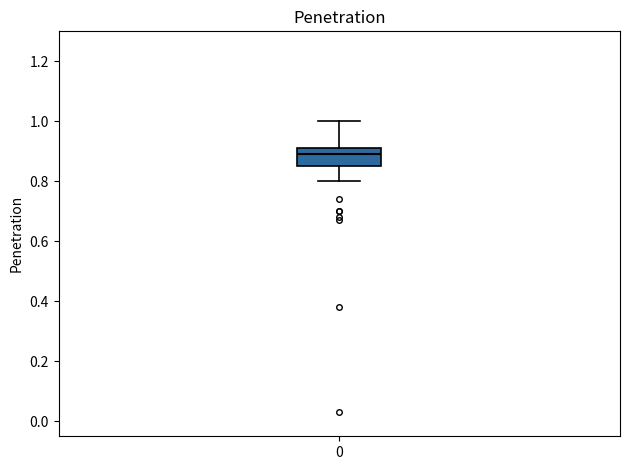

Where is the lower edge of the box at x = 0 on the y-axis? The values are not printed on the chart, so give them approximately, as read against the axis.

0.86